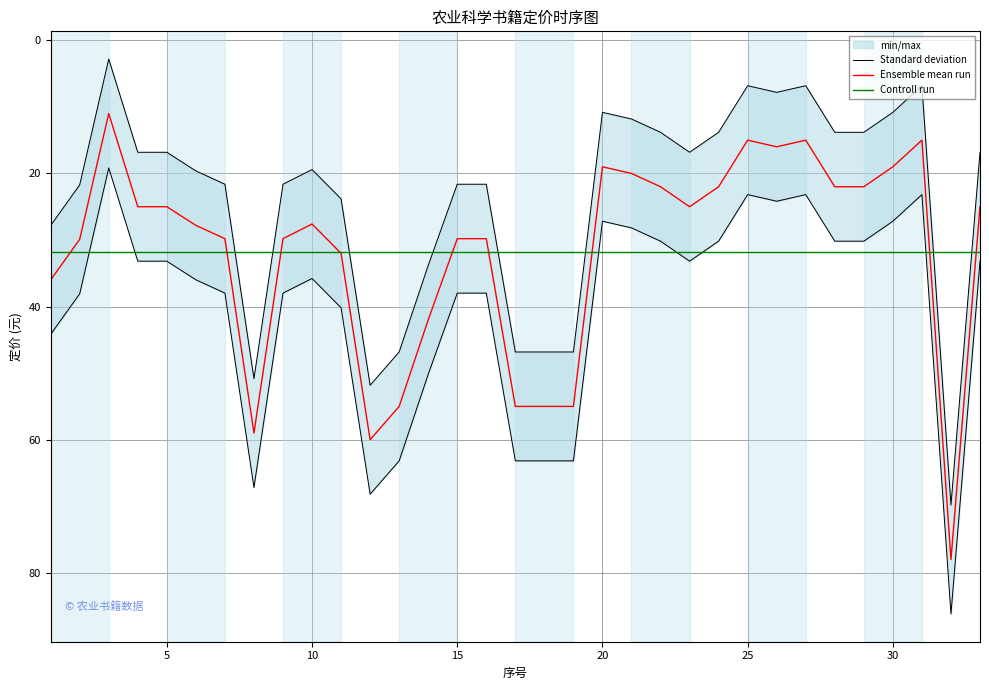

What is the maximum value for Controll run?

31.8